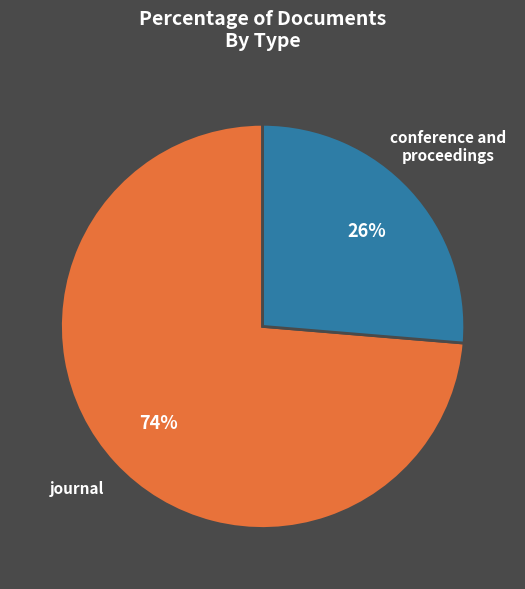

Is there any slice that represents more than half of the pie?

Yes